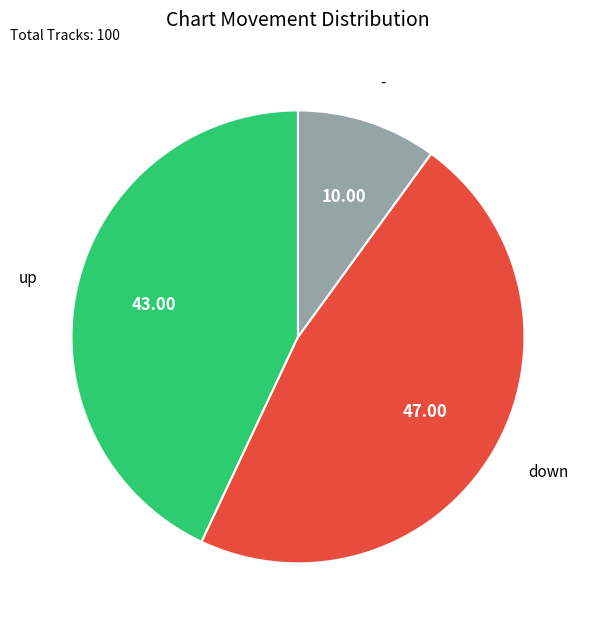

Is up the majority of the pie?

No